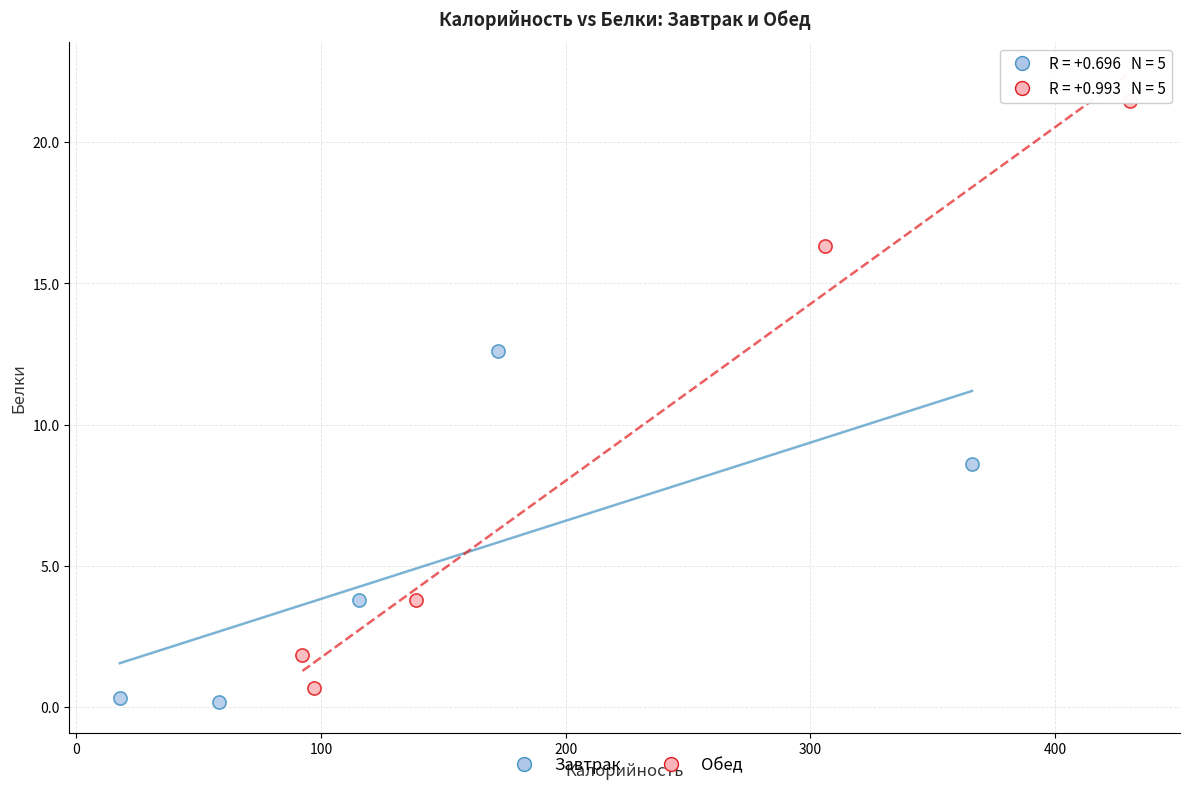

Which series has the widest spread of Y values?

Обед